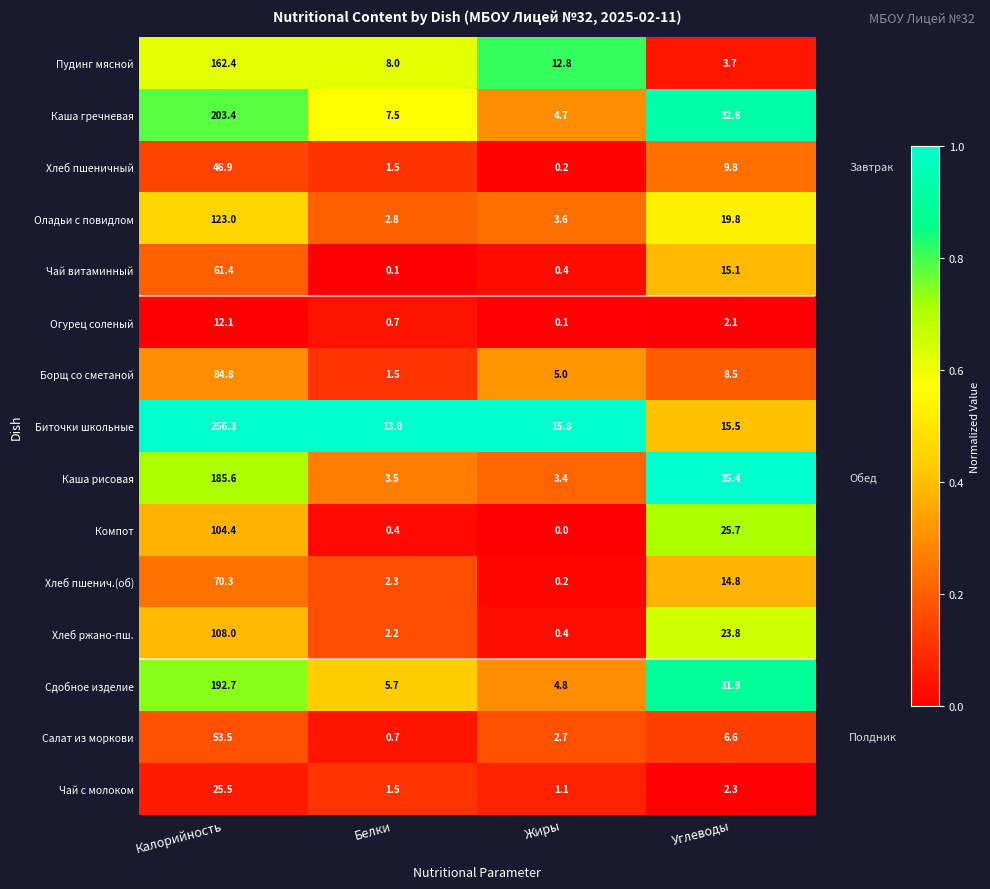

List the series in order of their peak value, lowest first.

Огурец соленый, Чай с молоком, Хлеб пшеничный, Салат из моркови, Чай витаминный, Хлеб пшенич.(об), Борщ со сметаной, Компот, Хлеб ржано-пш., Оладьи с повидлом, Пудинг мясной, Каша рисовая, Сдобное изделие, Каша гречневая, Биточки школьные